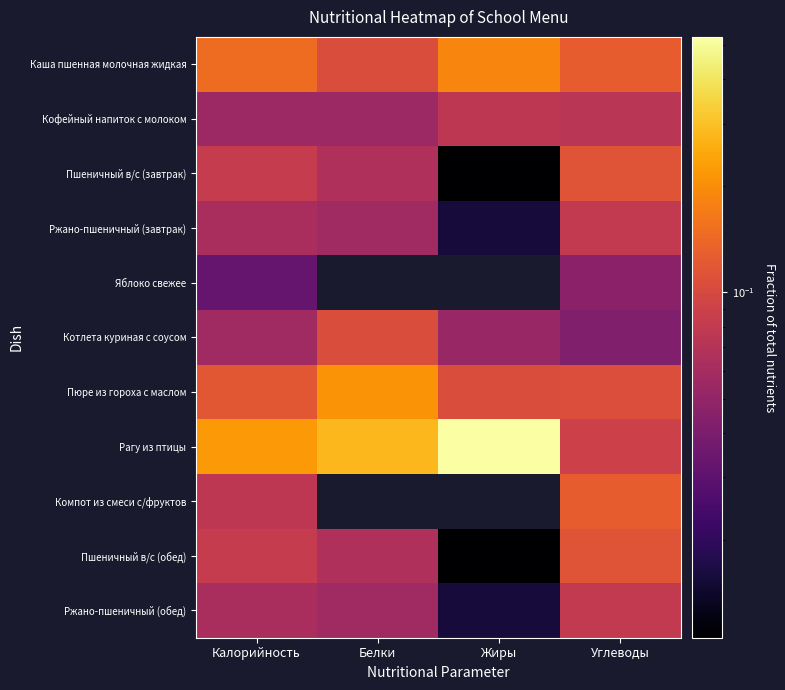

Between Калорийность and Жиры, which is larger?

Жиры